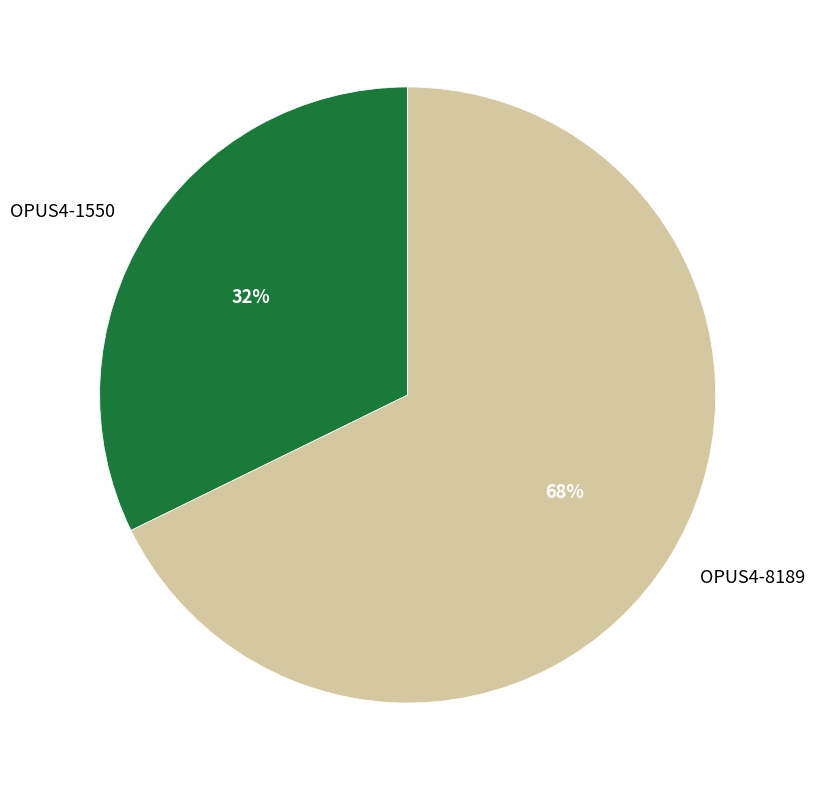

Approximately how many times larger is the value at OPUS4-1550 compared to OPUS4-8189?

0.5